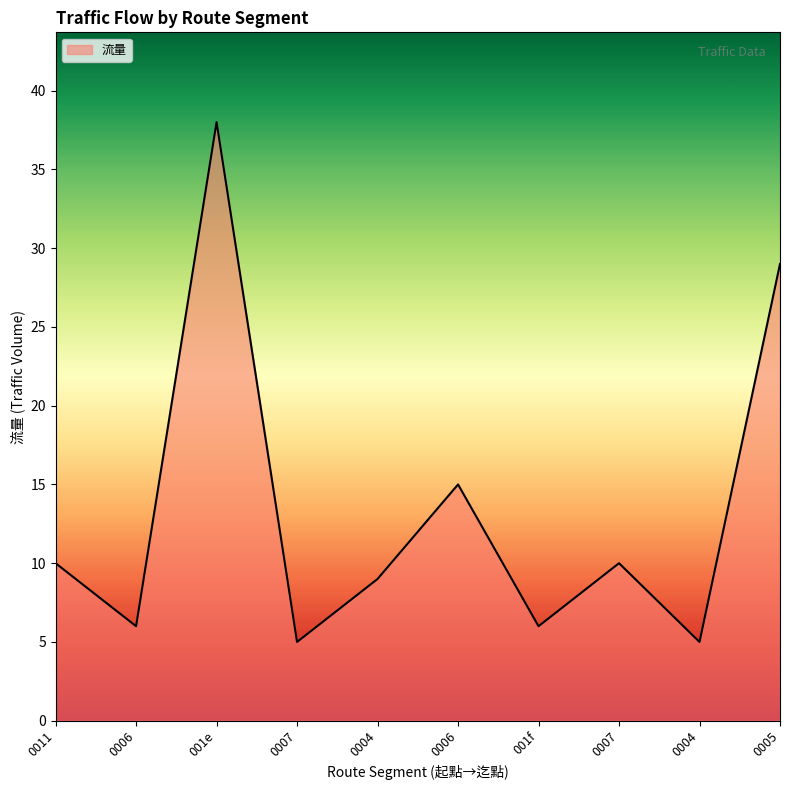

At which category does the data reach its first local peak?

001e